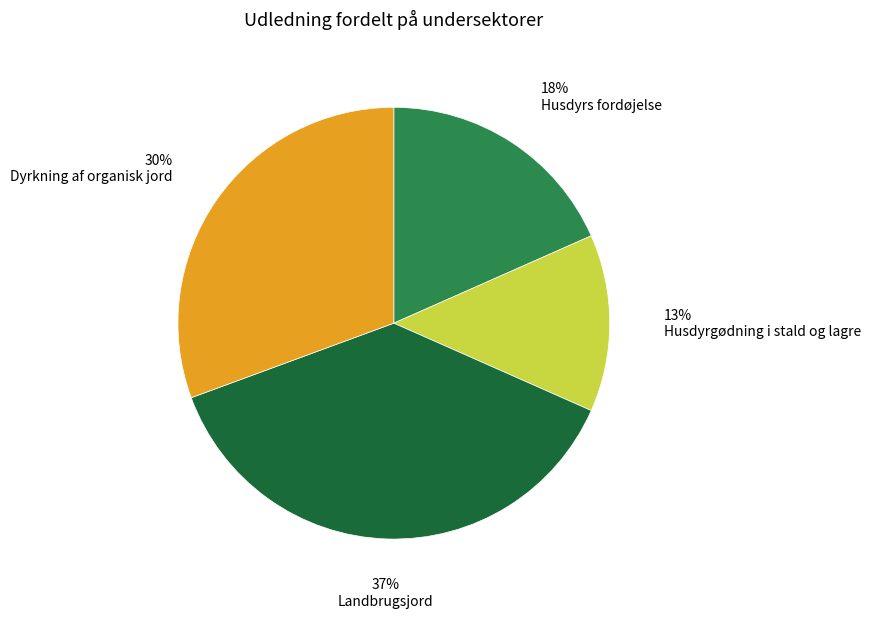

To the nearest percent, what is the difference between the largest and smallest slice percentages?

24%